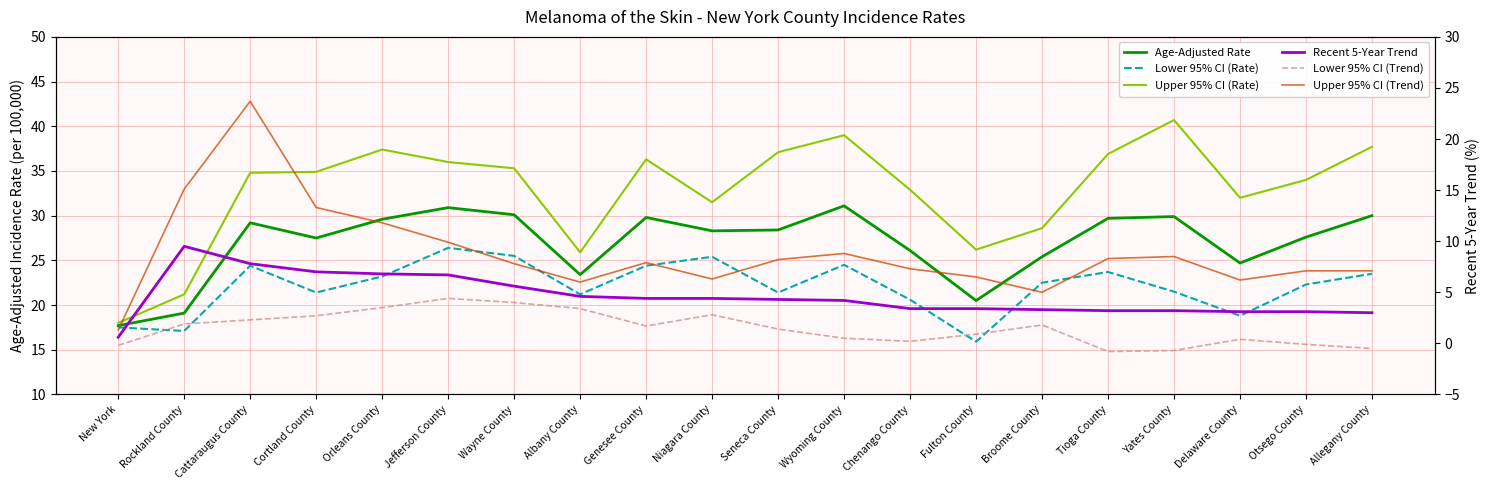

True or false: Lower 95% CI (Rate) and Age-Adjusted Rate cross at least once.

False